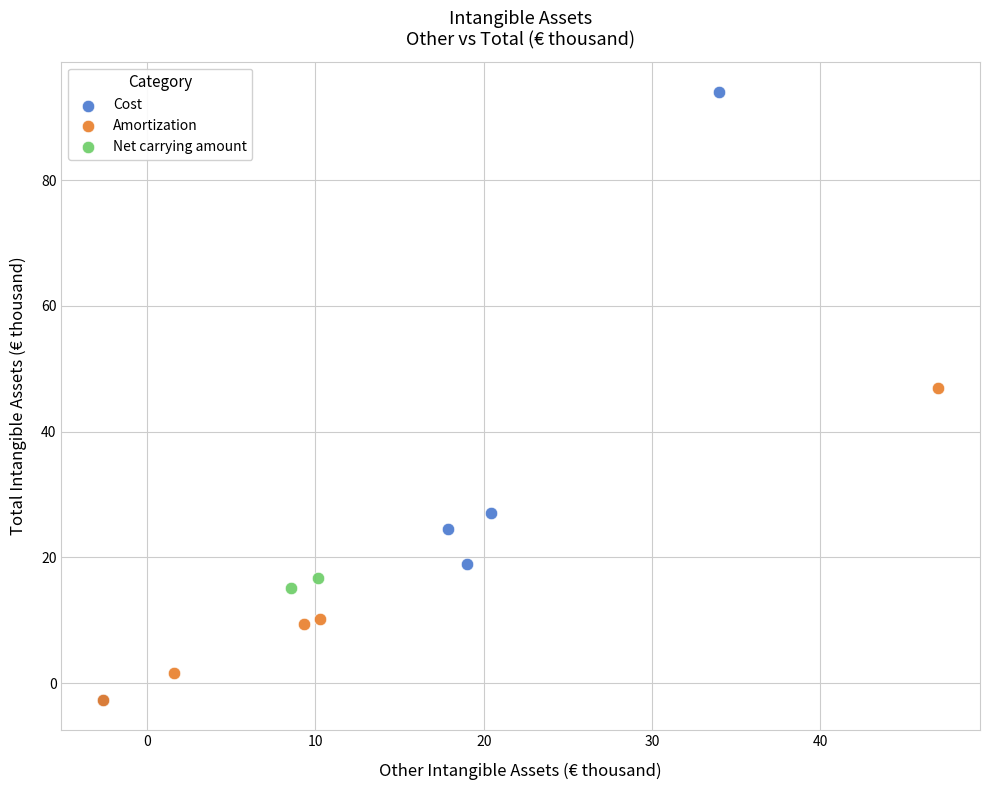

What are all the series names shown in the legend?

Cost, Amortization, Net carrying amount